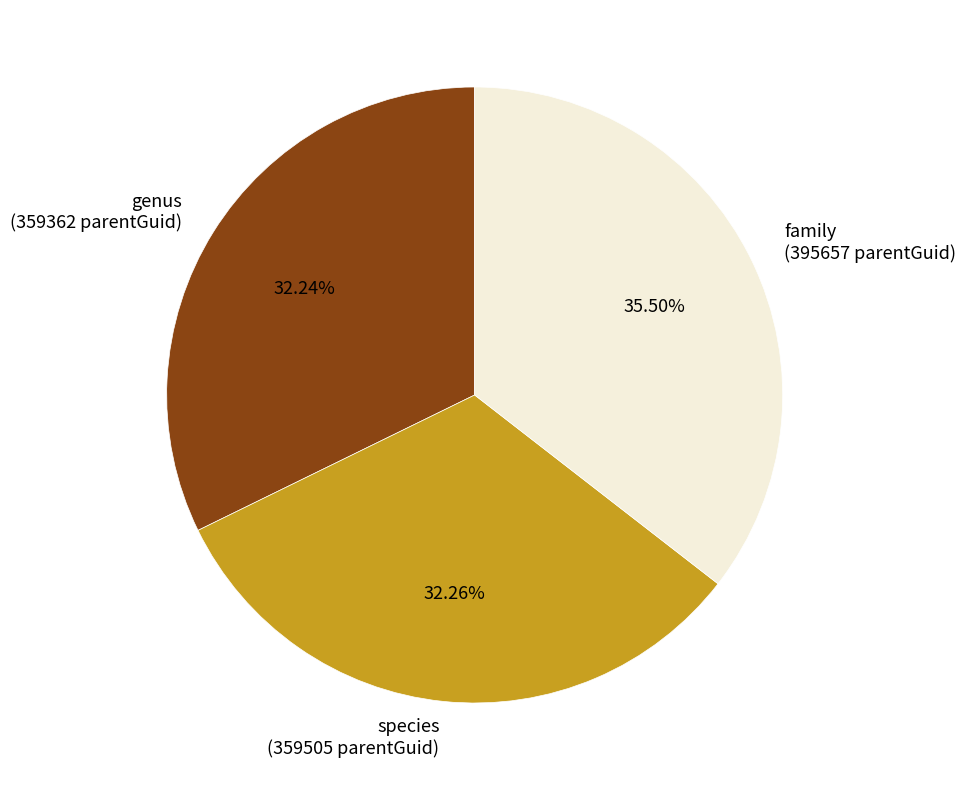

Between species (359505 parentGuid) and family (395657 parentGuid), which is larger?

family (395657 parentGuid)